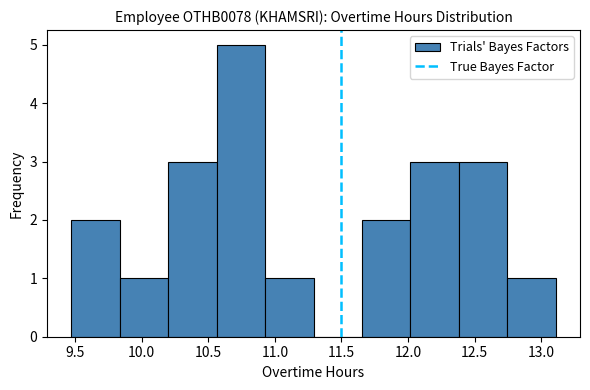

Over which range of the x-axis is the bar tallest?

10.55 to 10.95